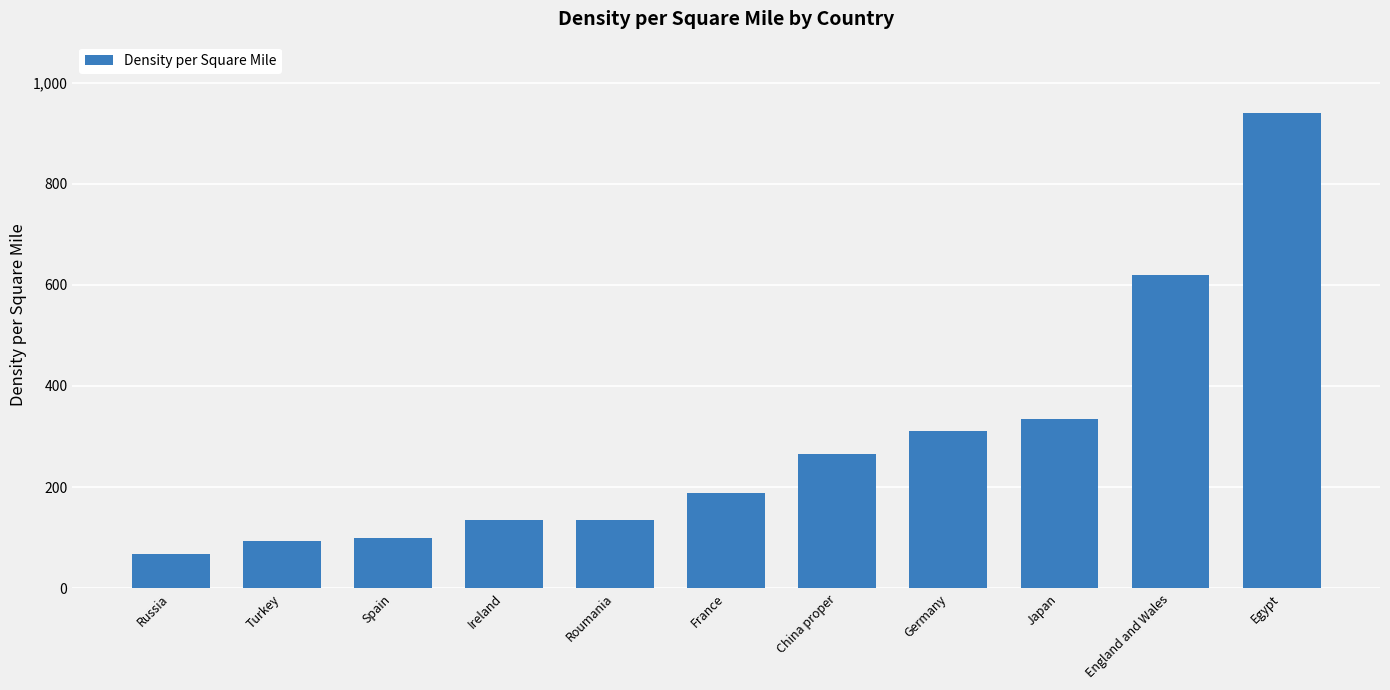

At which label is the value closest to 503?

England and Wales